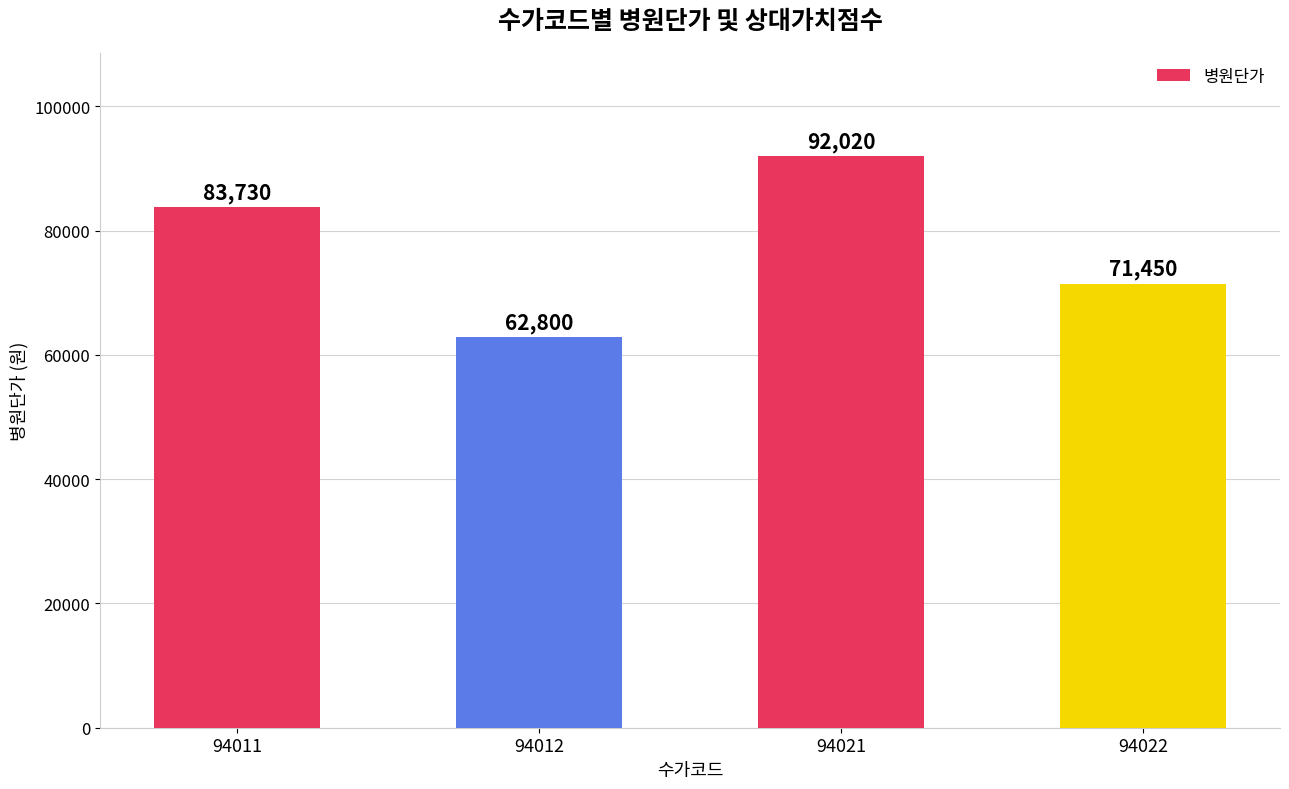

Which label corresponds to the largest value in the chart?

94021